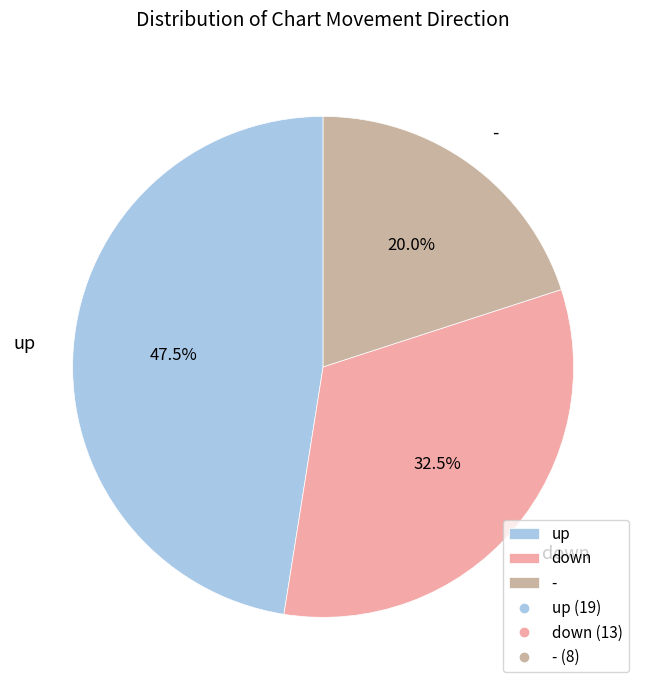

How many segments does this pie chart have?

3